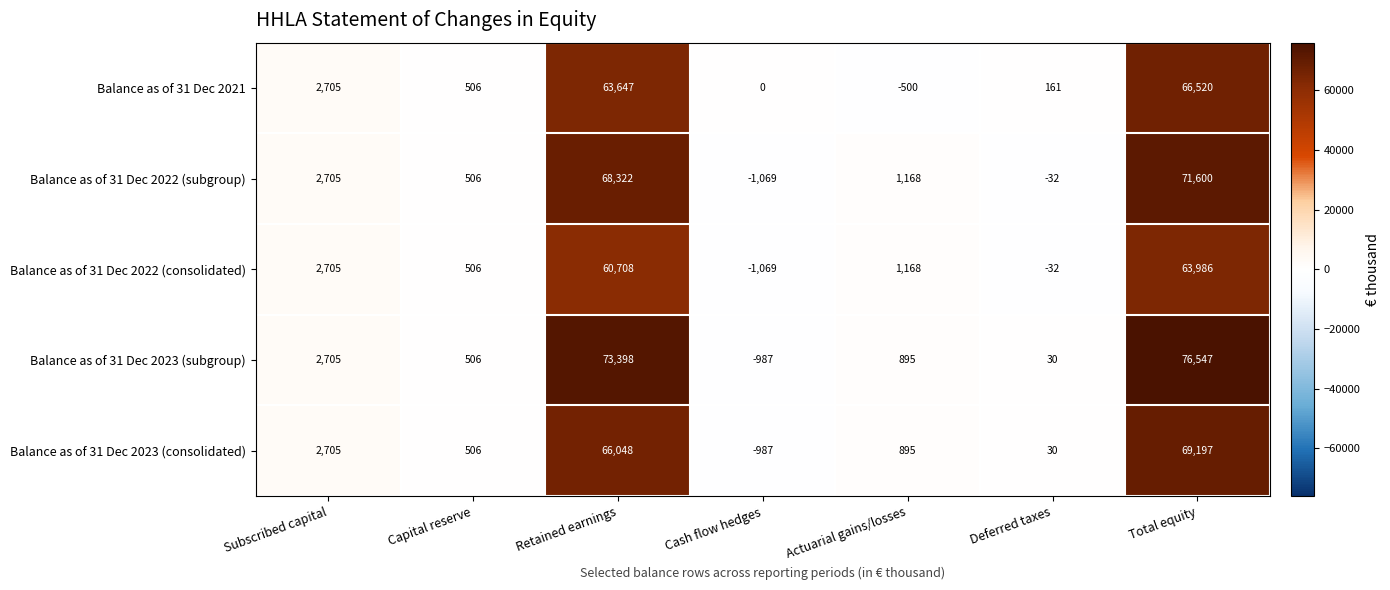

Which series has the largest total across all categories?

Balance as of 31 Dec 2023 (subgroup)